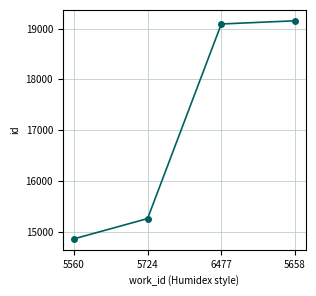

List the labels in order of value, largest first.

5658, 6477, 5724, 5560